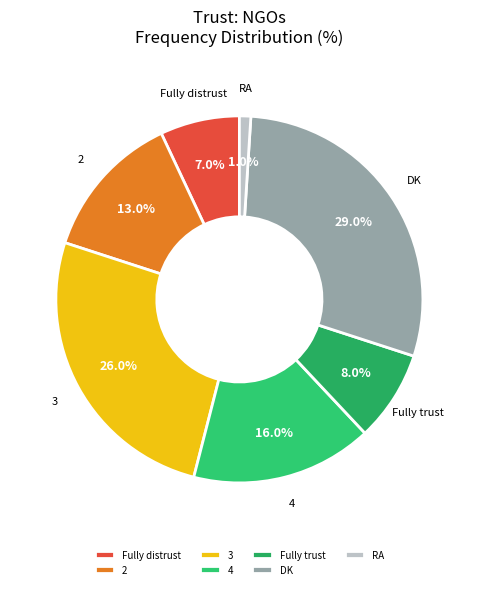

Is it true that Fully distrust is 7% of the pie?

True